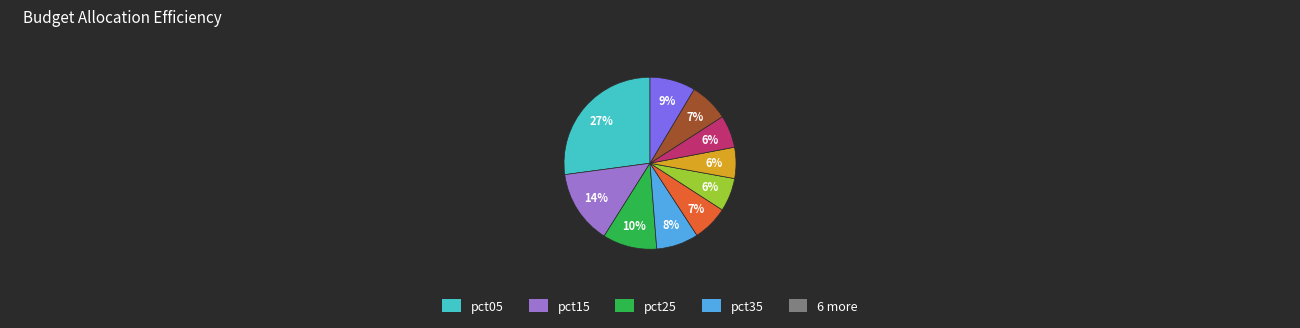

To the nearest percent, what is the average slice percentage?

10%